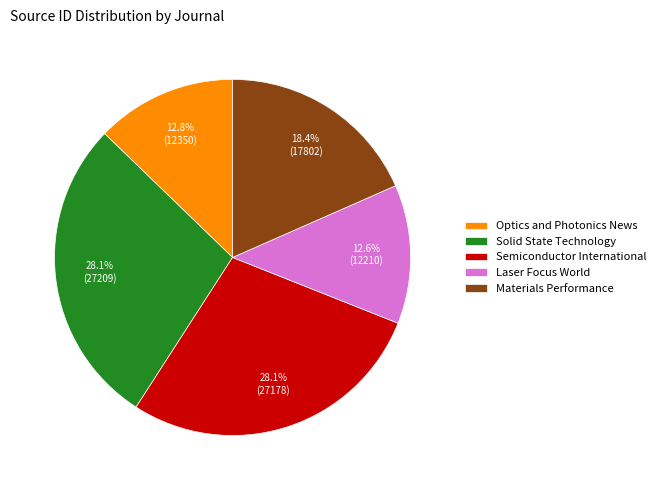

What percentage is NOT represented by Materials Performance?

81.6%